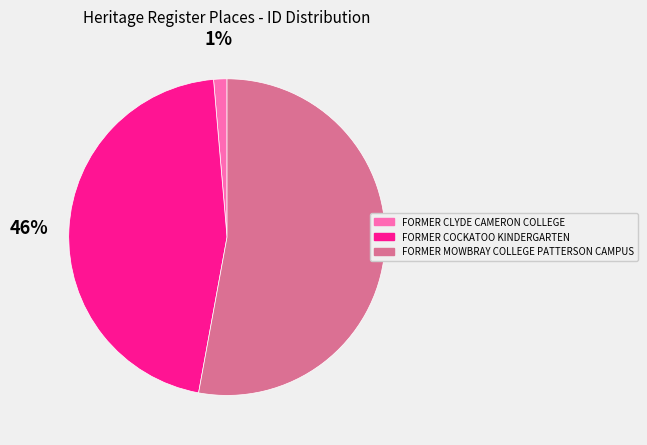

To the nearest percent, what is the average slice percentage?

33%